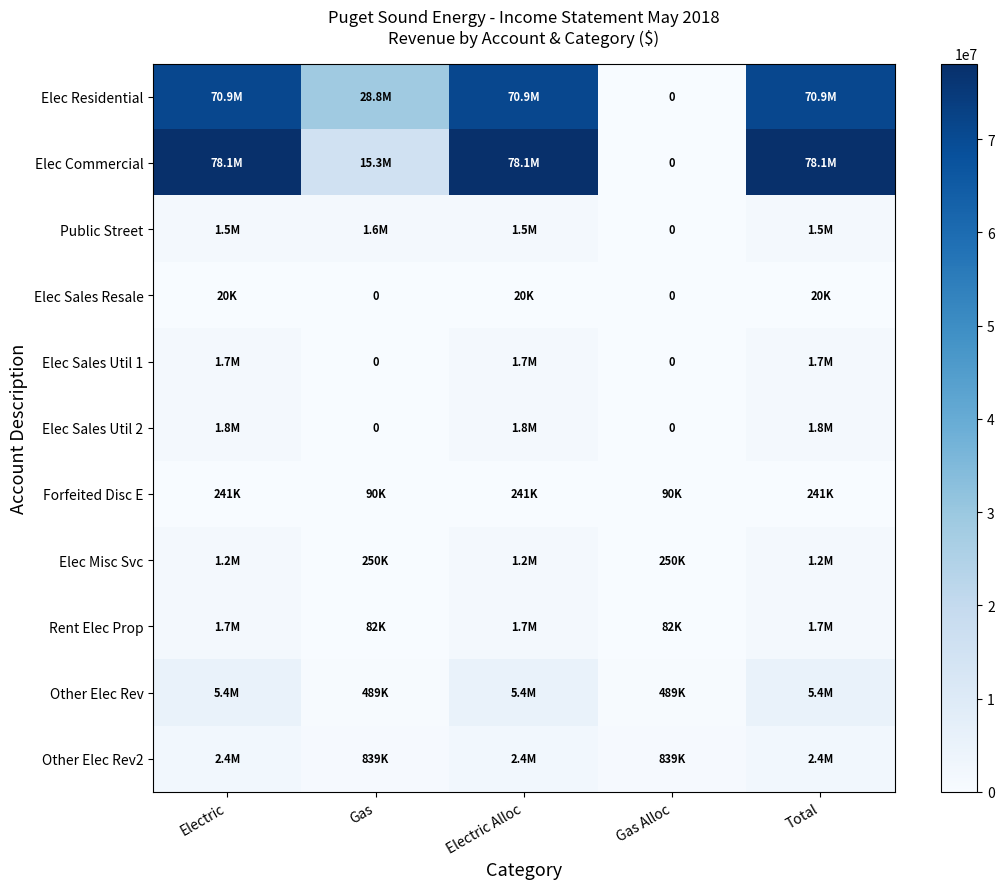

The value of Other Elec Rev2 at Gas Alloc is 302634.2. True or false?

False